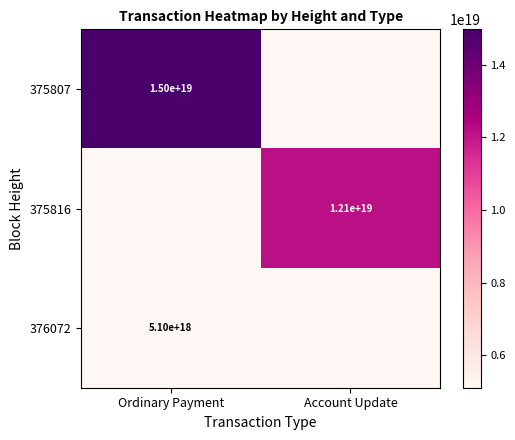

The 375816 series shows 18958354268785176576 at Account Update. True or false?

False